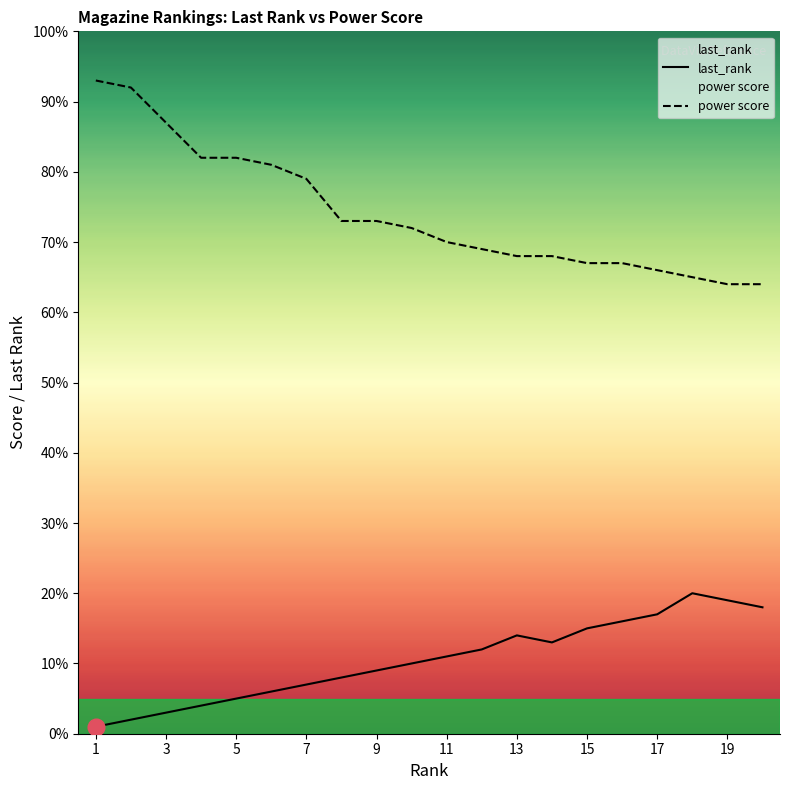

Which series changed the most between 11 and 17?

last_rank